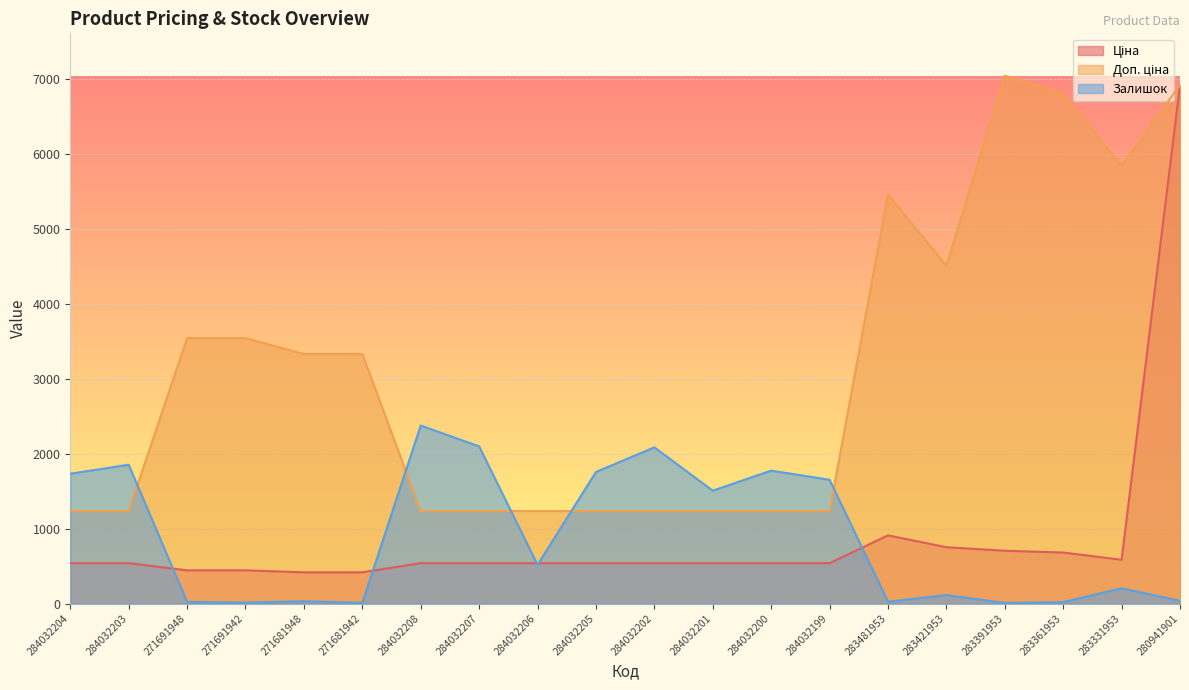

What are all the series names shown in the legend?

Ціна, Доп. ціна, Залишок